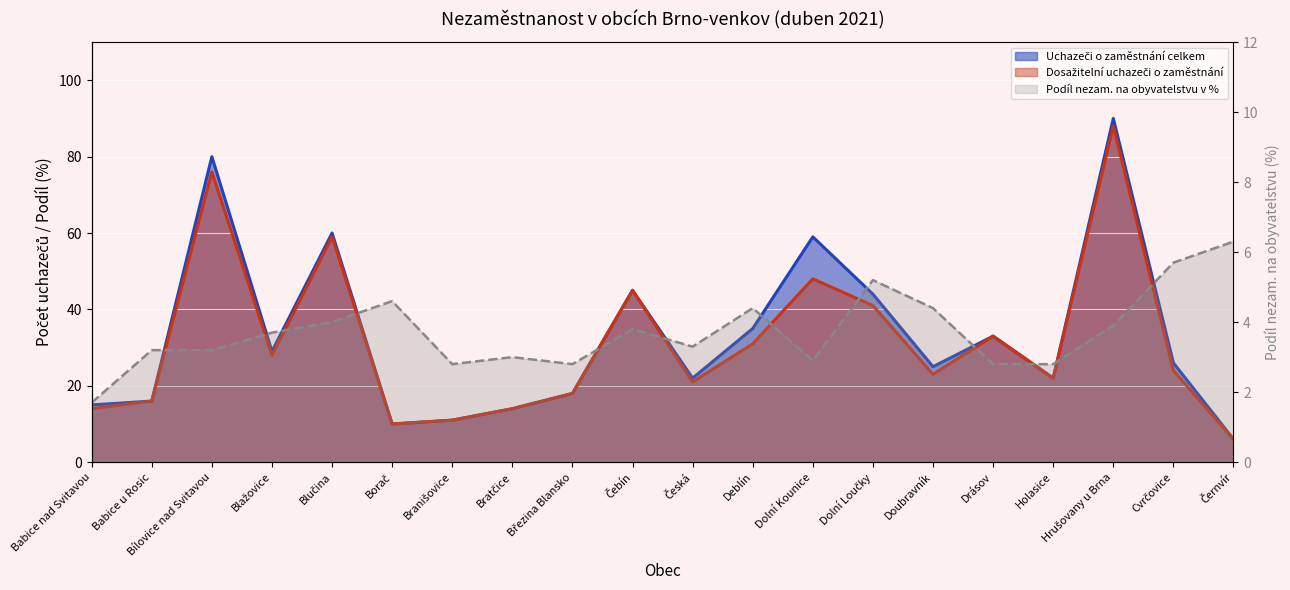

How many lines are shown in the chart?

3